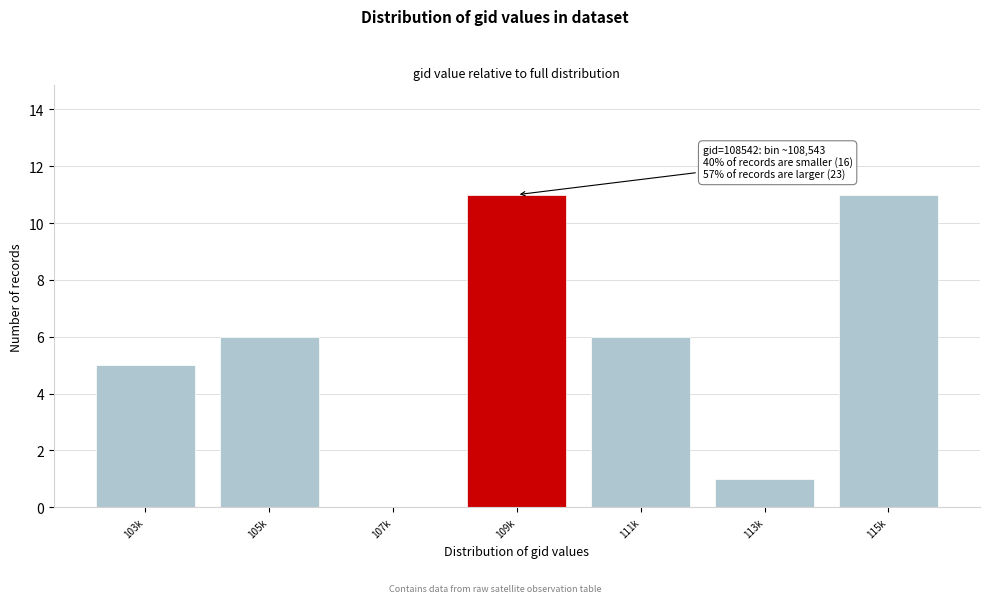

Reading left to right, what are all the values shown in this chart?

103k=5	105k=6	107k=0	109k=11	111k=6	113k=1	115k=11